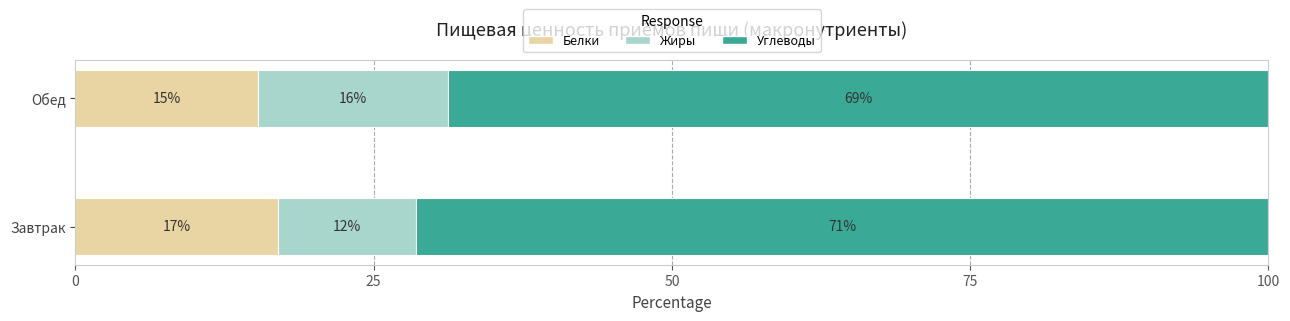

Is it true that Белки equals 23.8 at Обед?

False